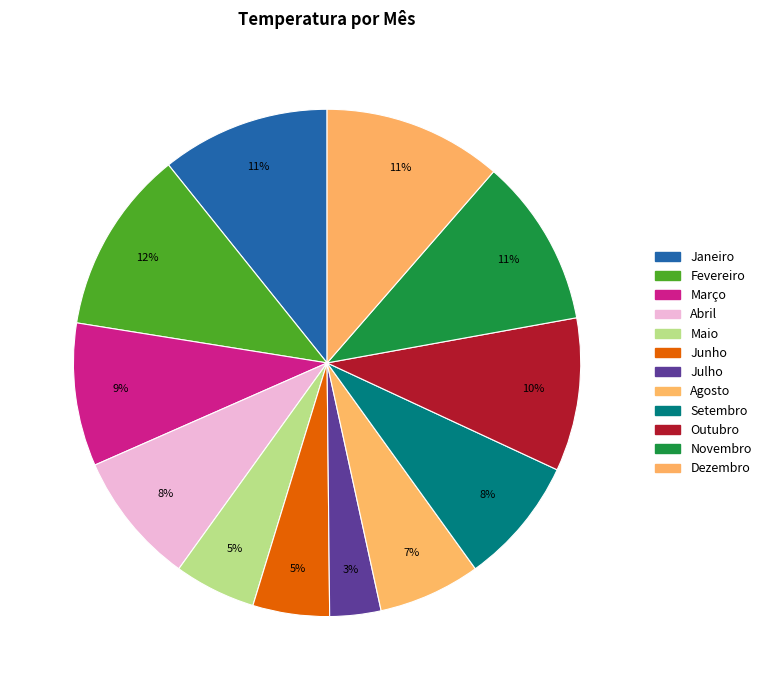

Which has a higher value, Junho or Dezembro?

Dezembro